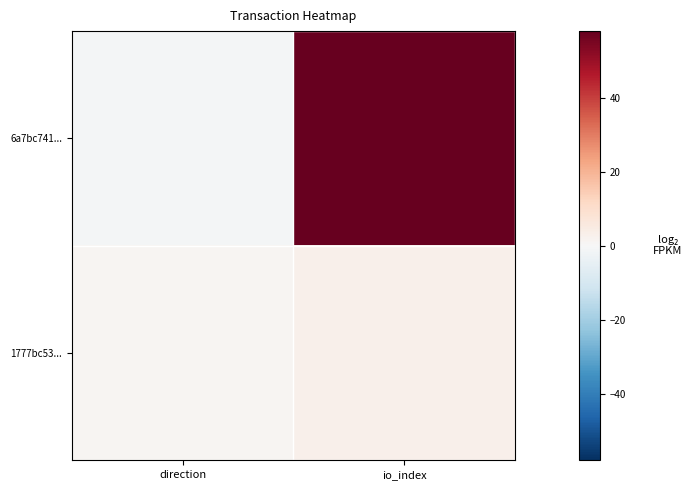

Which series has the largest range (max minus min)?

6a7bc741...